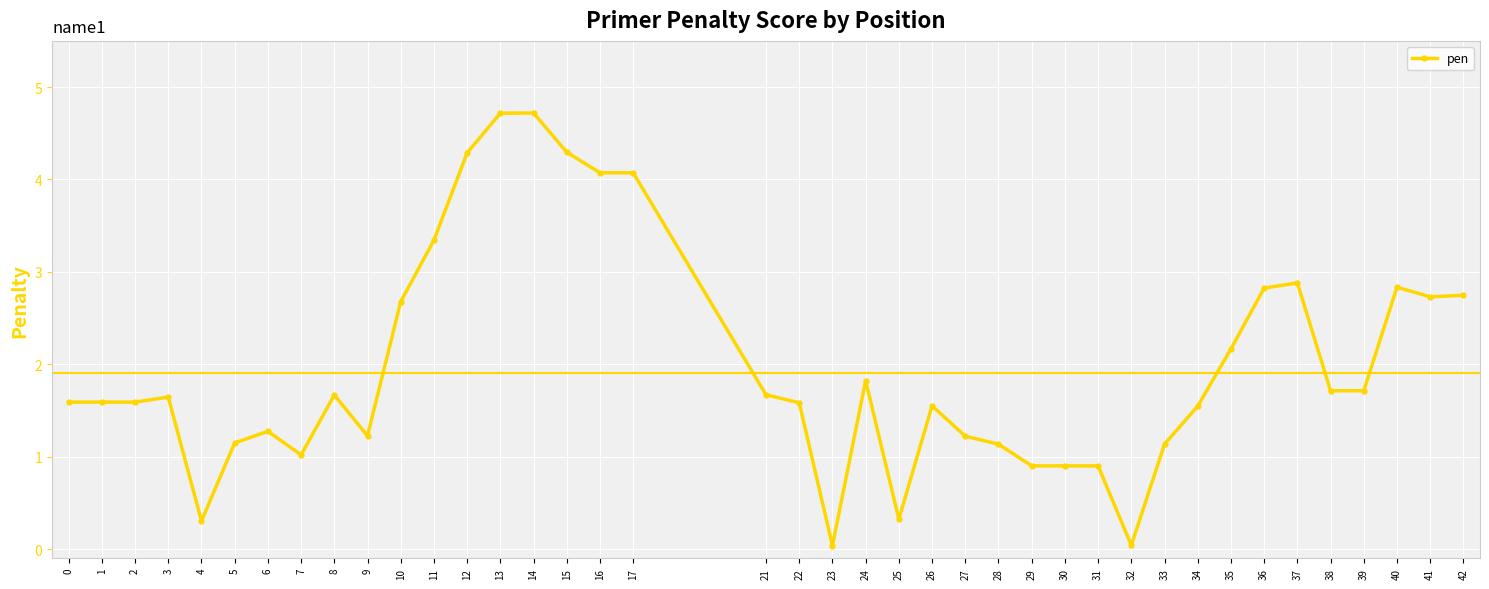

Which has a higher value, 22 or 24?

24